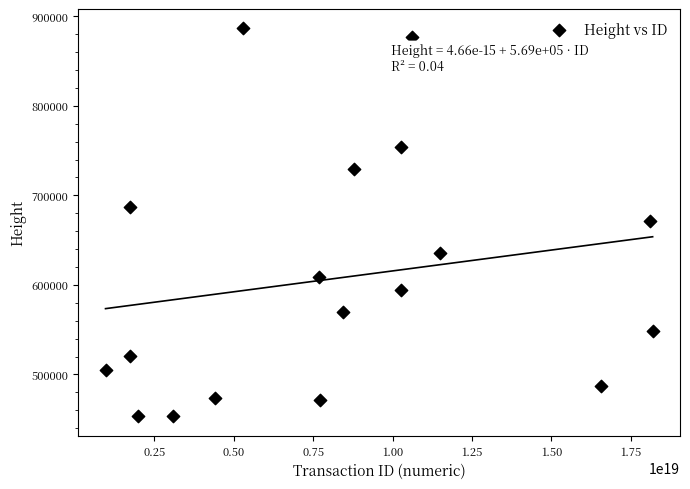

What is the range of Y values (max minus min)?

433175